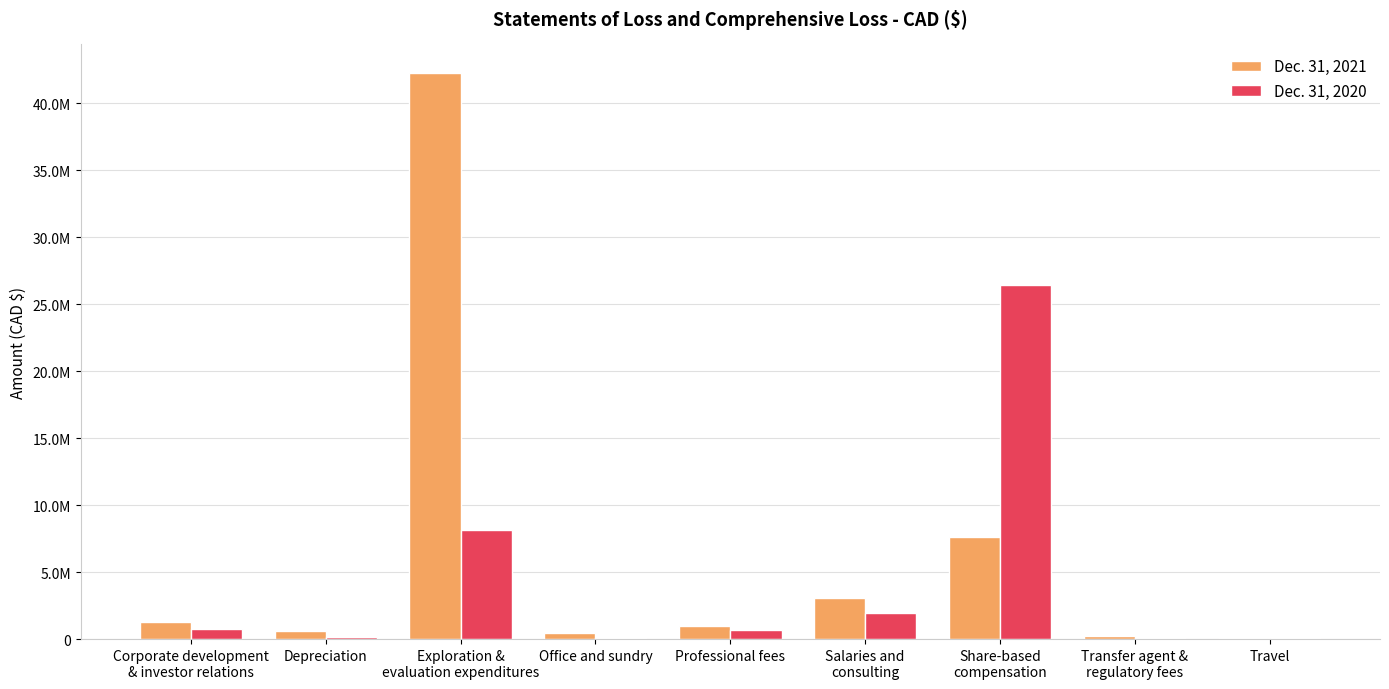

Does the chart contain stacked bars?

No